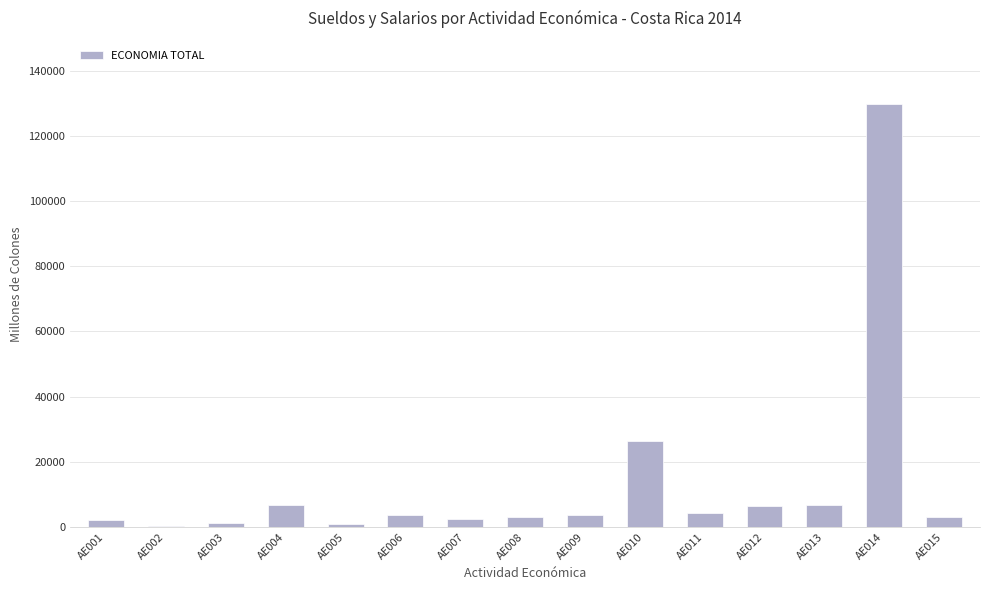

What is the sum of all values?

201287.2